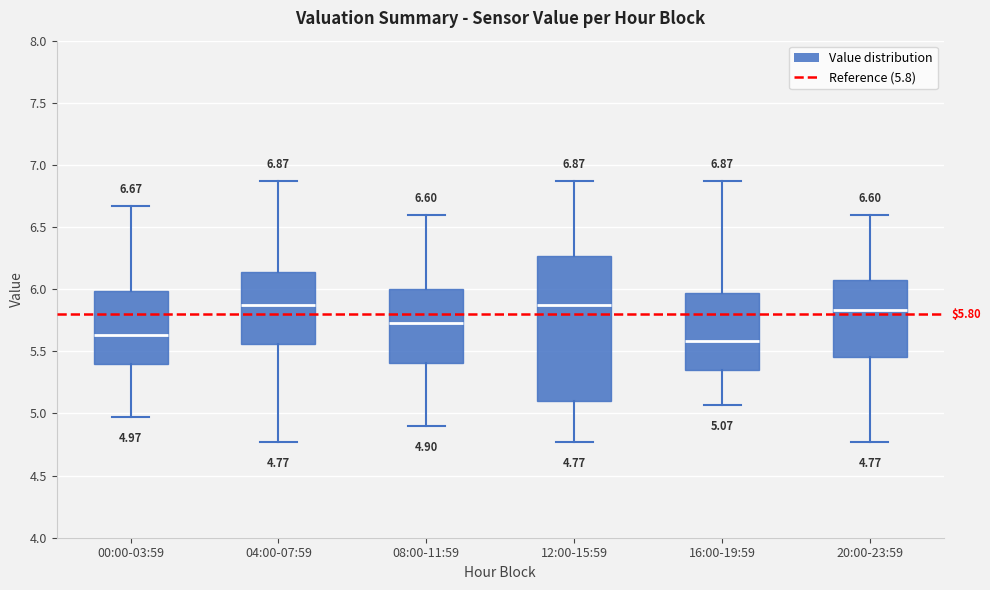

Which box's median line is the lowest?

16:00-19:59